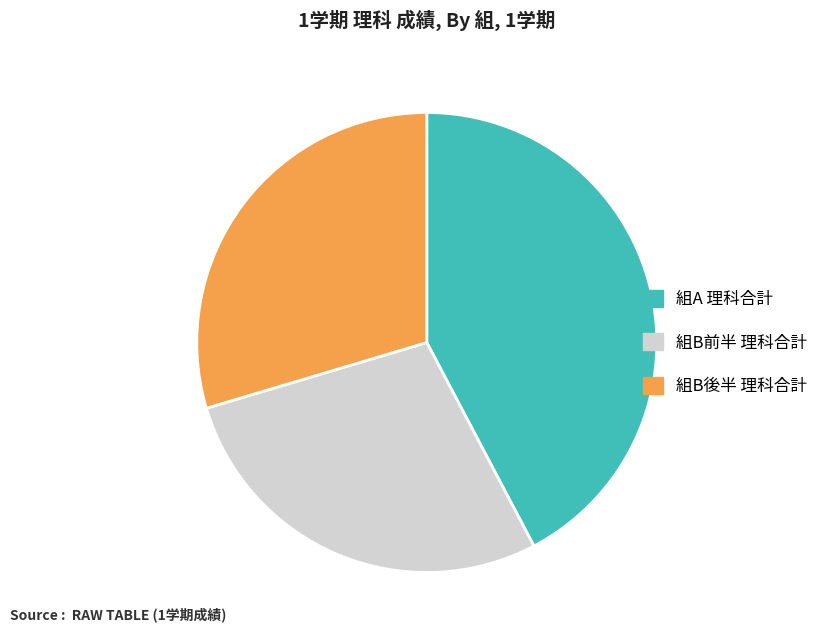

Do 組A 理科合計 and 組B後半 理科合計 together represent more than half of the pie?

Yes